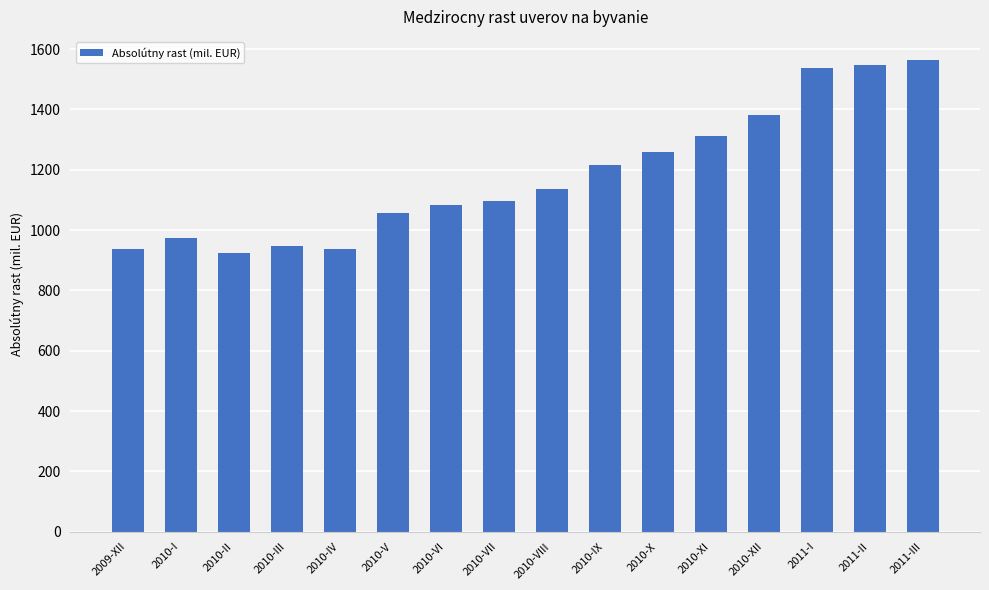

What is the average value?

1181.7